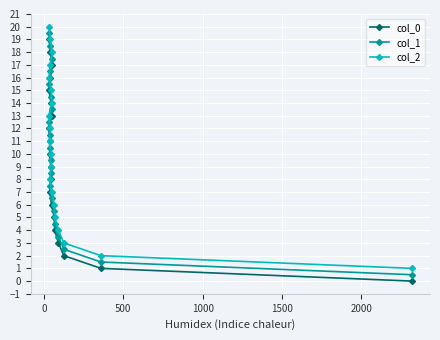

Is the value of col_1 at 12 greater than the value of col_0 at 11?

Yes